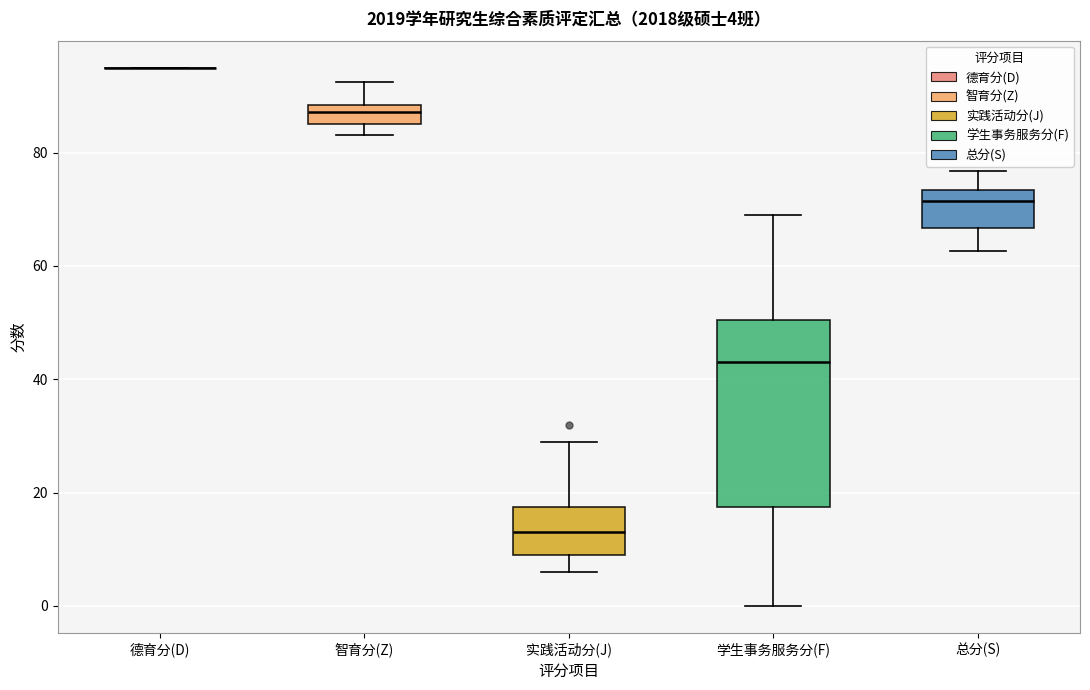

Which box is the tallest, from its lower edge to its upper edge?

学生事务服务分(F)